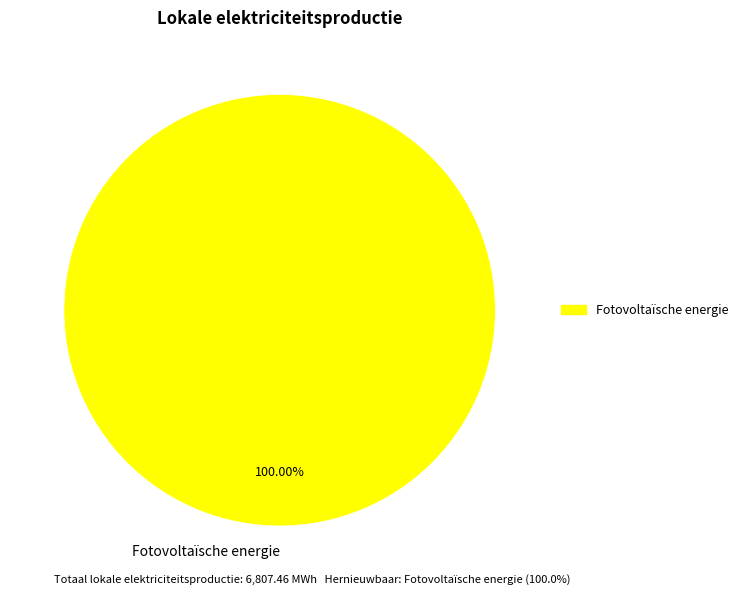

How many slices are in this pie chart?

1